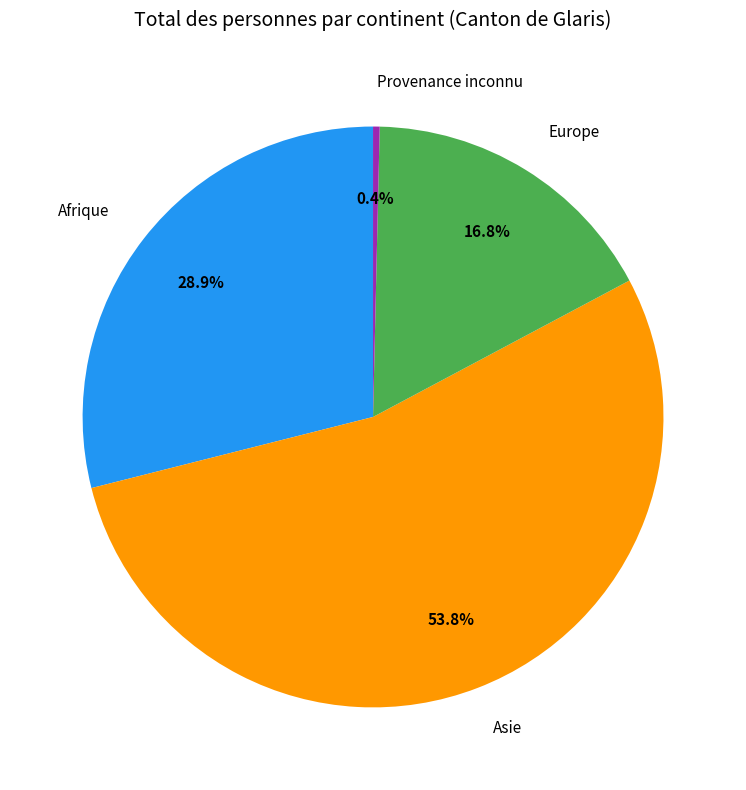

To the nearest percent, what is the combined percentage of Asie and Afrique?

83%